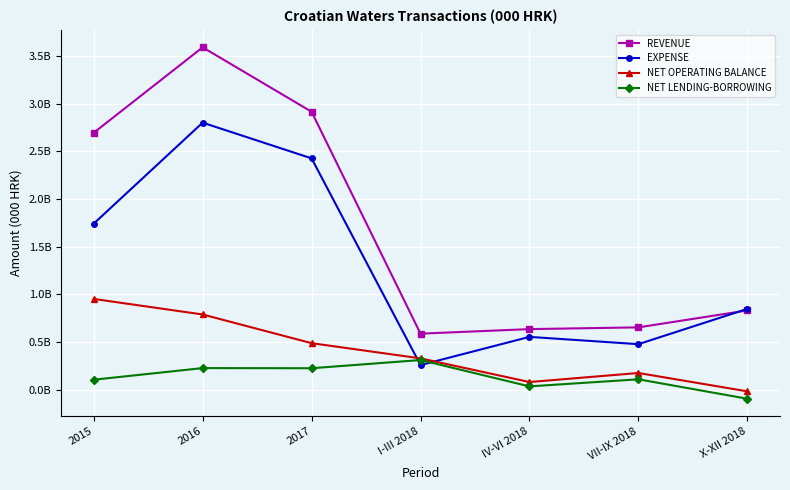

True or false: REVENUE and NET OPERATING BALANCE cross at least once.

False